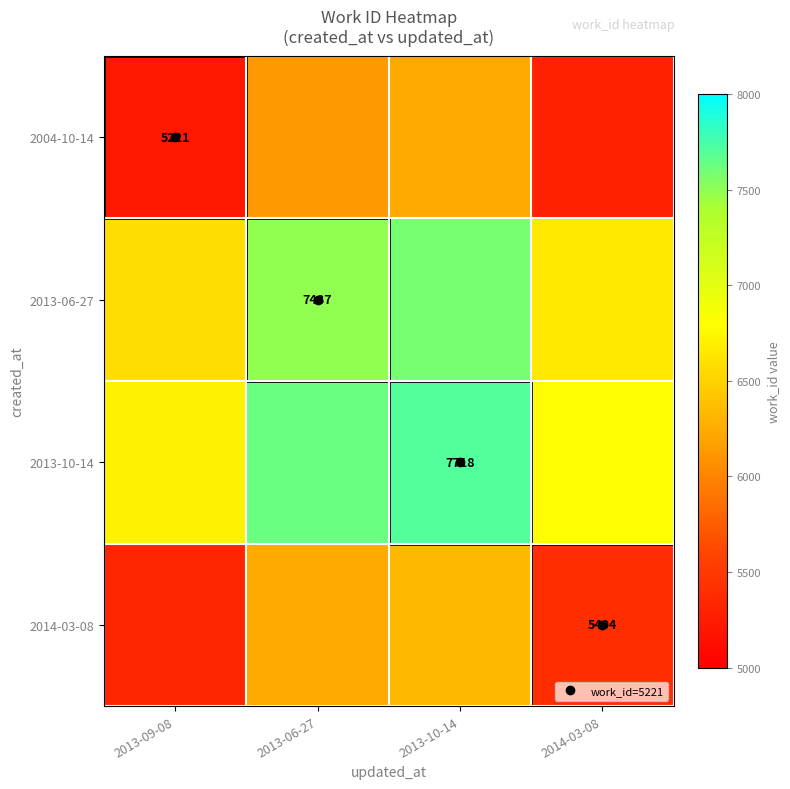

Which label corresponds to the smallest value in the chart?

2013-09-08